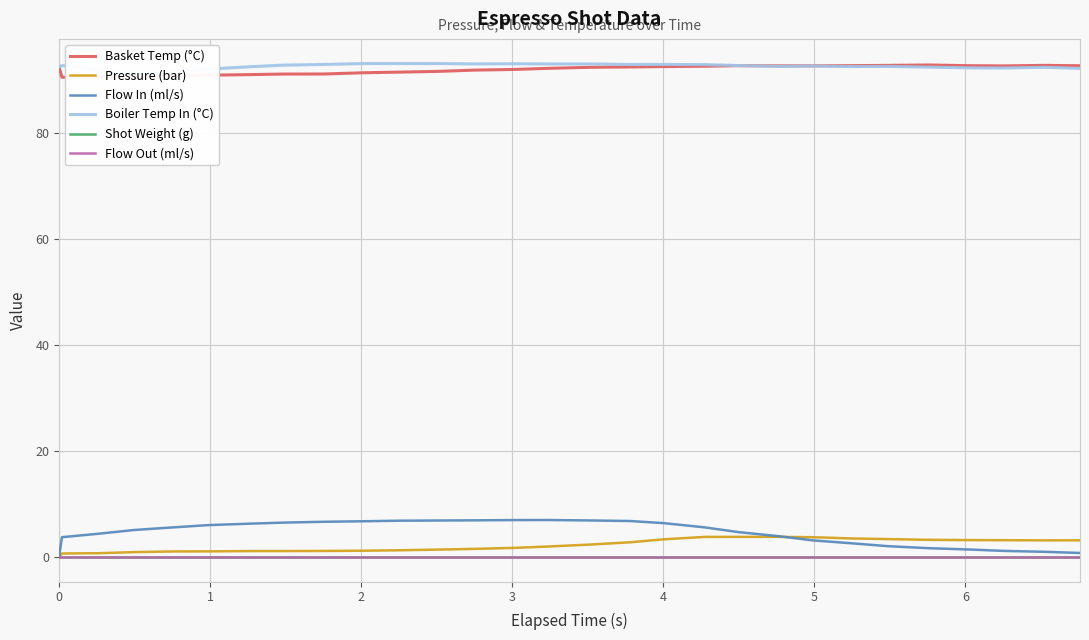

True or false: Flow Out (ml/s) and Shot Weight (g) intersect in this chart.

False